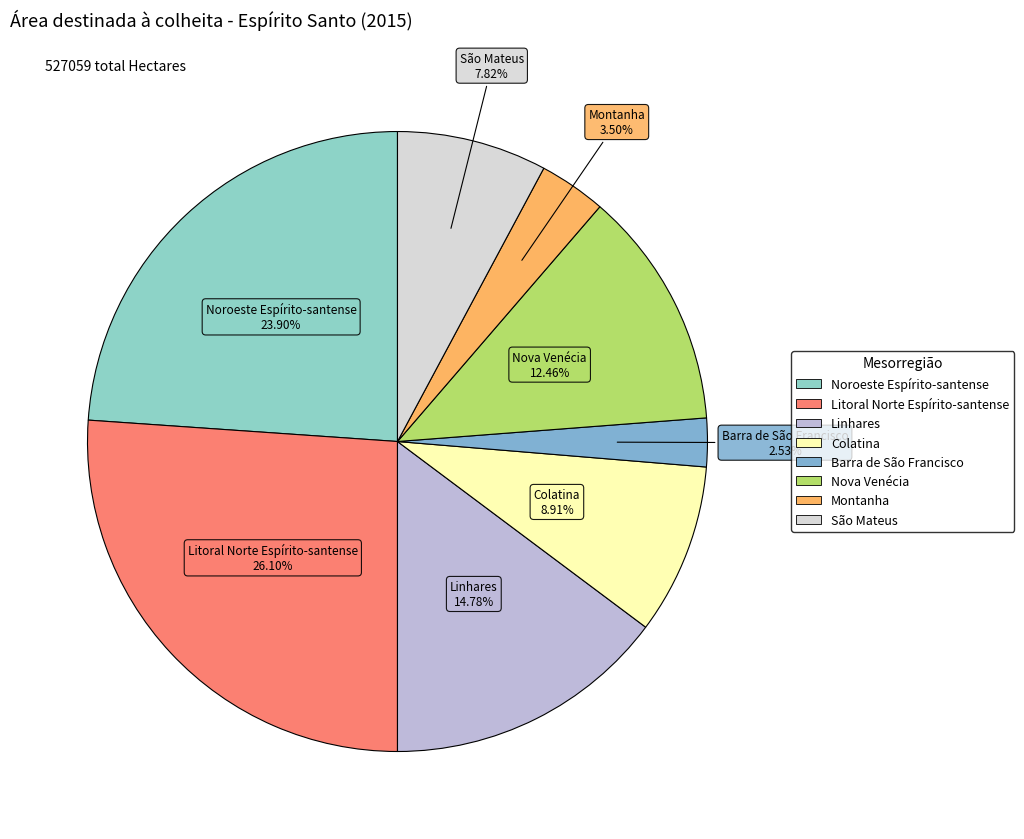

Between Linhares and Litoral Norte Espírito-santense, which is larger?

Litoral Norte Espírito-santense